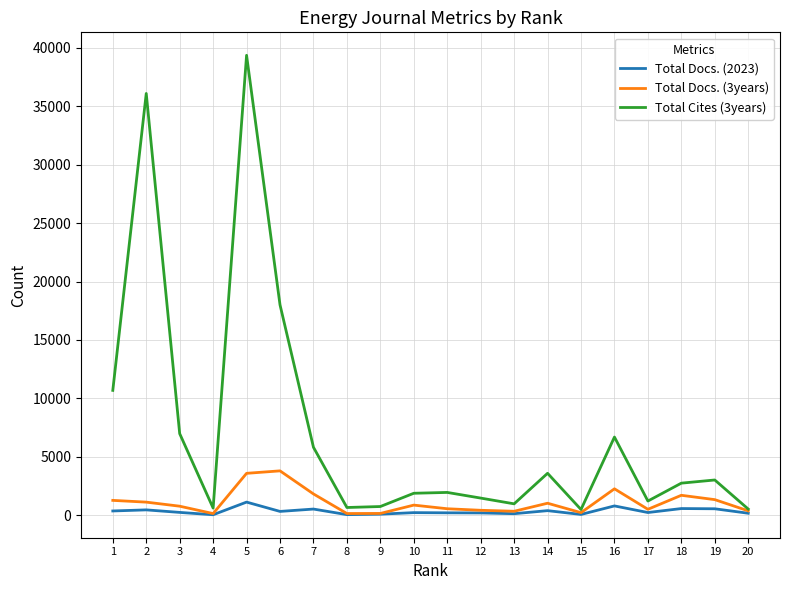

List the series in order of their peak value, highest first.

Total Cites (3years), Total Docs. (3years), Total Docs. (2023)